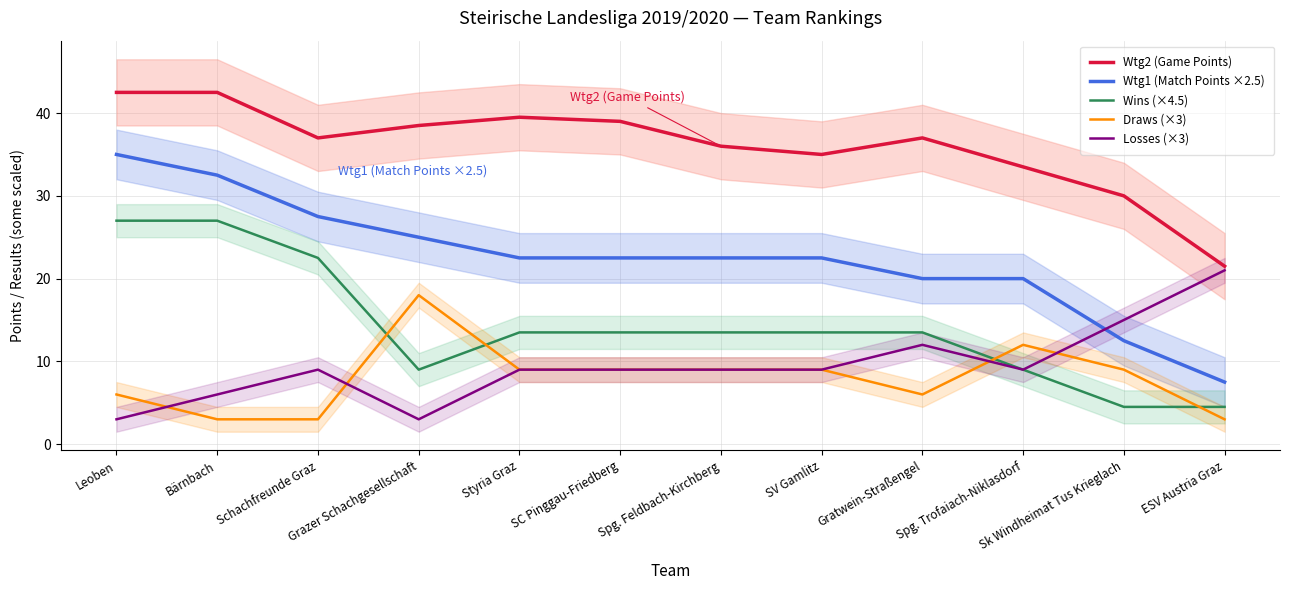

Reading right to left, what are all the values shown in this chart?

Wtg2 (Game Points): 21.5	30.0	33.5	37.0	35.0	36.0	39.0	39.5	38.5	37.0	42.5	42.5
Wtg1 (Match Points ×2.5): 7.5	12.5	20.0	20.0	22.5	22.5	22.5	22.5	25.0	27.5	32.5	35.0
Wins (×4.5): 4.5	4.5	9.0	13.5	13.5	13.5	13.5	13.5	9.0	22.5	27.0	27.0
Draws (×3): 3.0	9.0	12.0	6.0	9.0	9.0	9.0	9.0	18.0	3.0	3.0	6.0
Losses (×3): 21.0	15.0	9.0	12.0	9.0	9.0	9.0	9.0	3.0	9.0	6.0	3.0